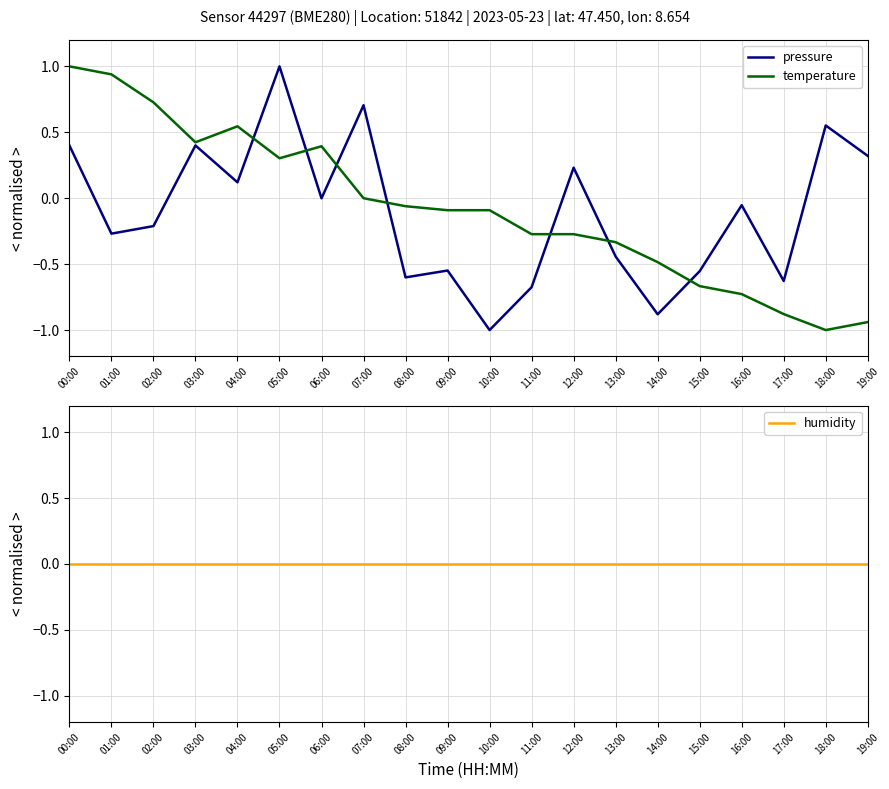

True or false: temperature has more than 2 interior local peaks.

False